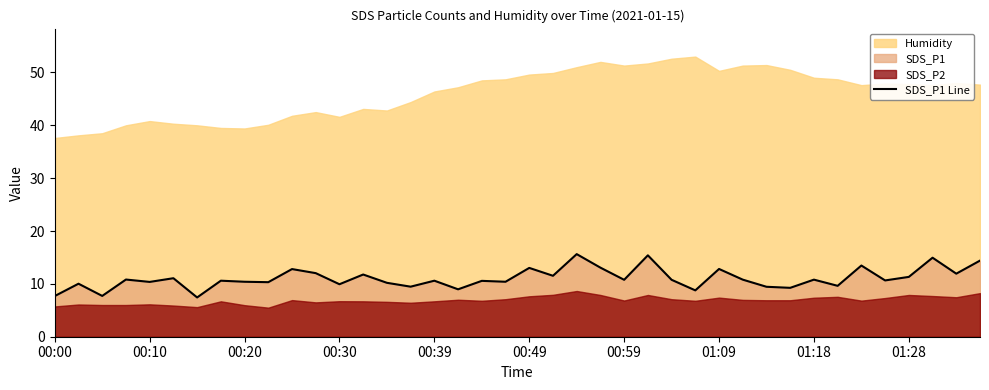

Is it true that SDS_P1 Line equals 12.8 at 01:09?

True